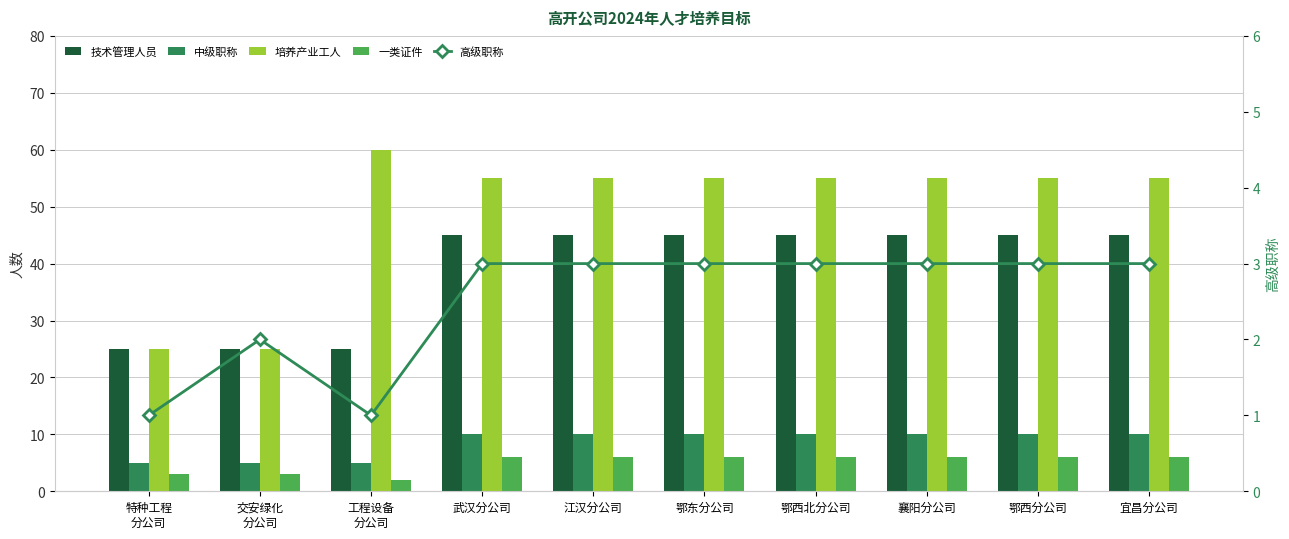

At which label does 一类证件 reach its peak?

武汉分公司